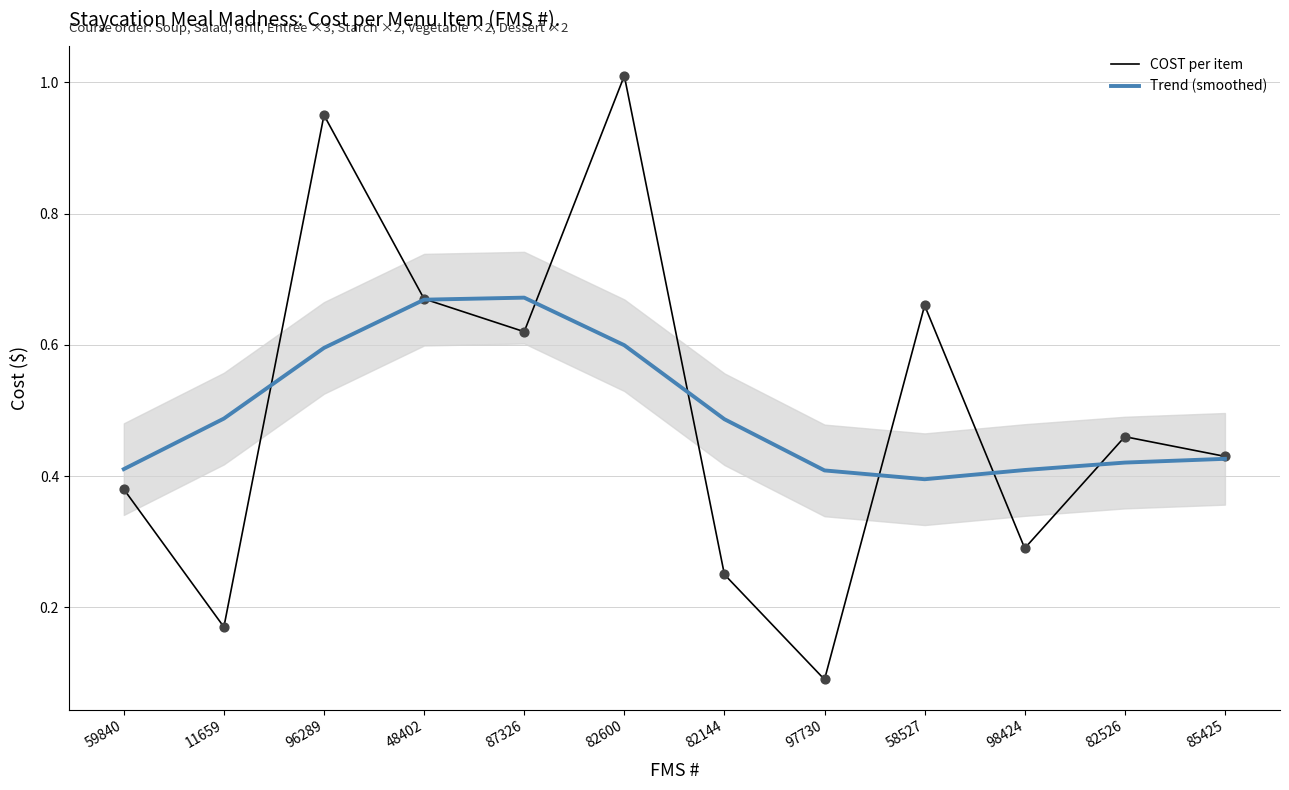

At which category is the sum across all series the highest?

82600